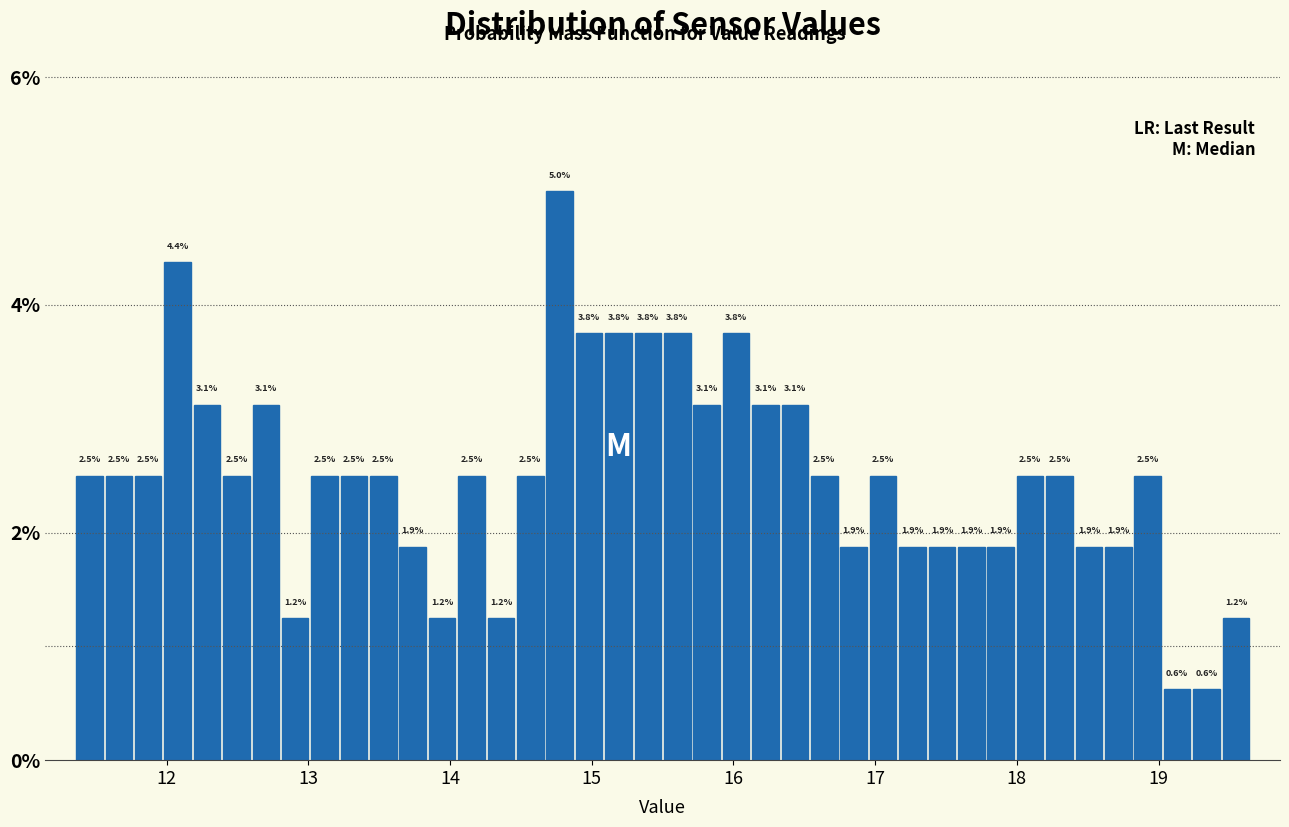

Around what value on the x-axis is the tallest bar? Give the approximate position of its centre, as read against the axis.

14.8